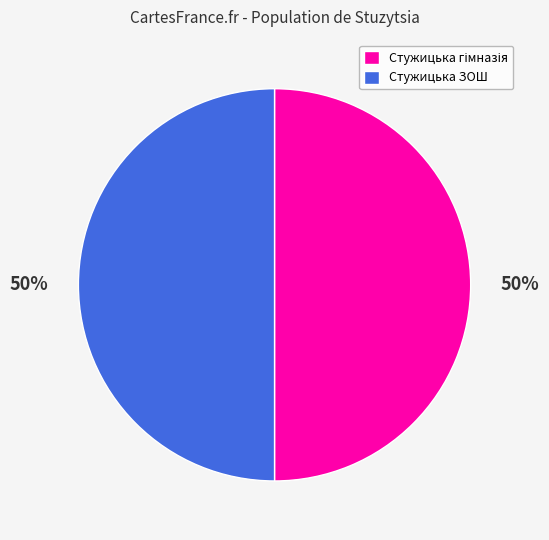

To the nearest percent, what is the average slice percentage?

50%